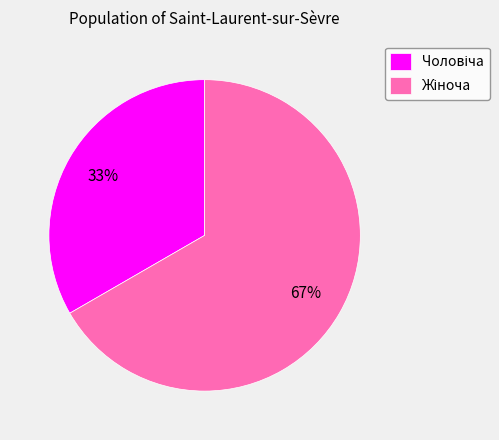

To the nearest percent, what is the average slice percentage?

50%